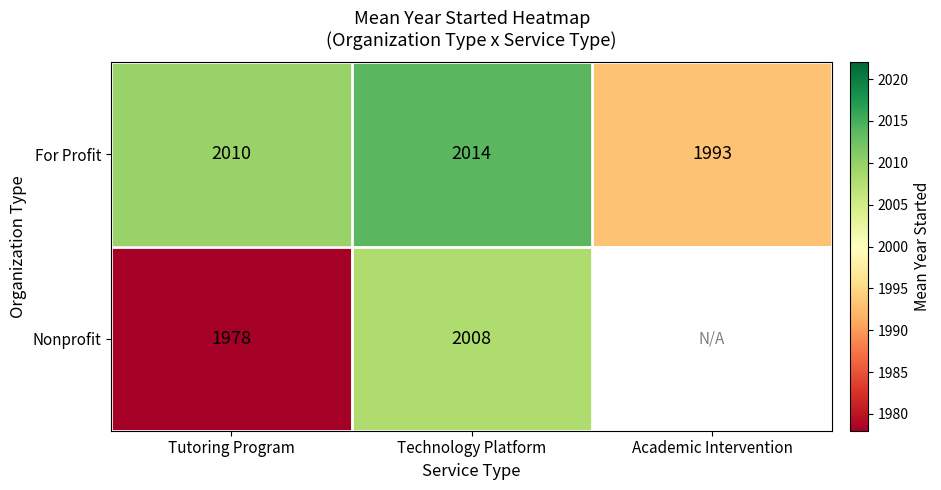

At which label does For Profit reach its peak?

Technology Platform